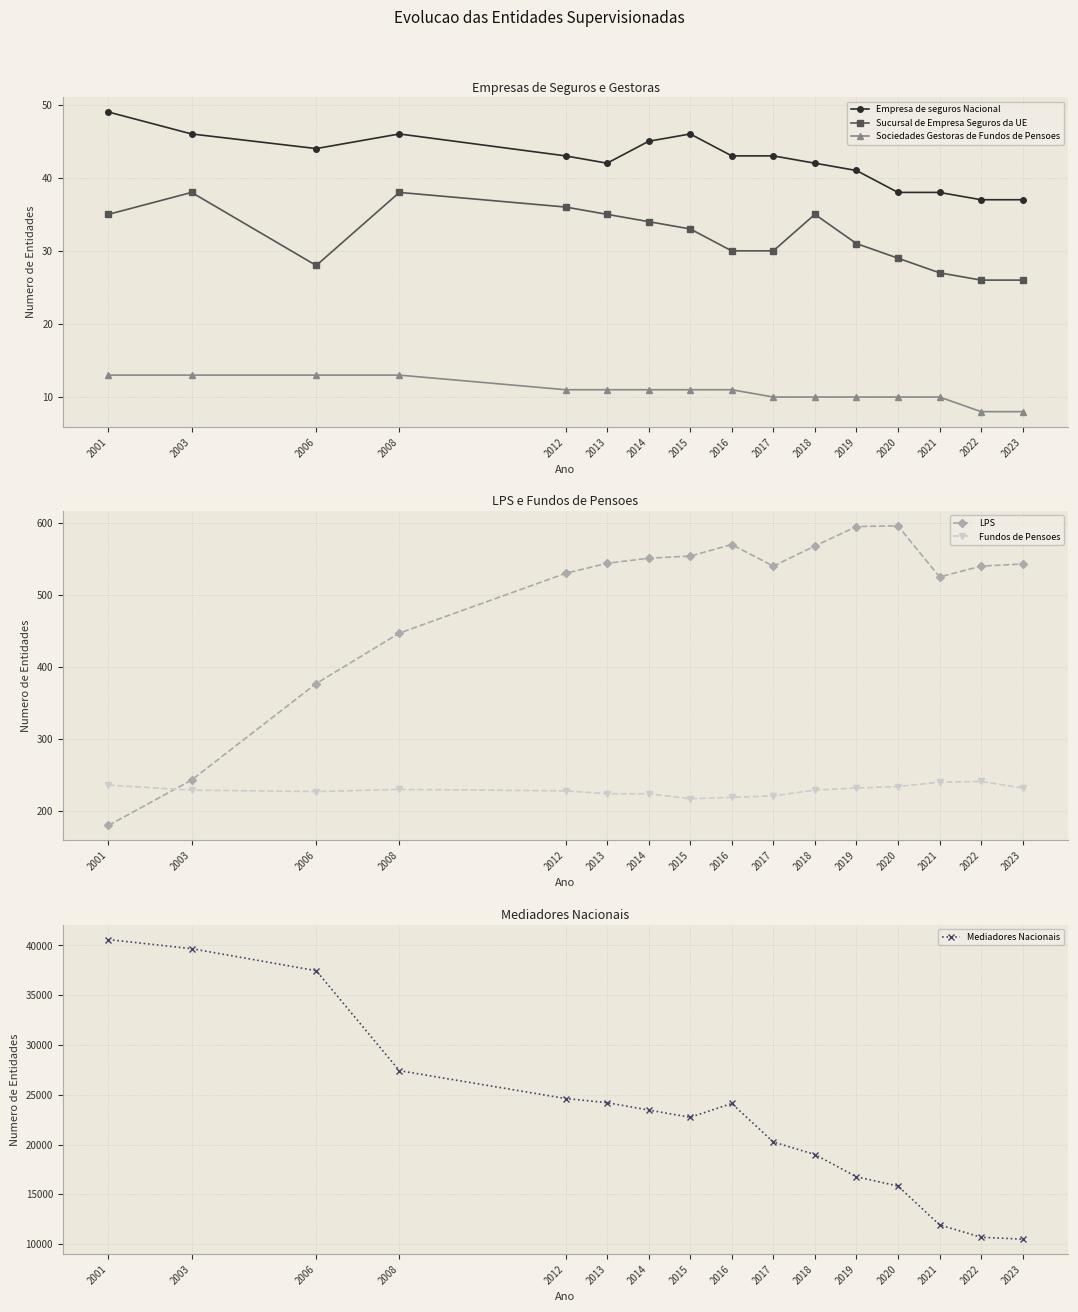

Reading right to left, extract all data points from this chart.

Empresa de seguros Nacional: 37	37	38	38	41	42	43	43	46	45	42	43	46	44	46	49
Sucursal de Empresa Seguros da UE: 26	26	27	29	31	35	30	30	33	34	35	36	38	28	38	35
Sociedades Gestoras de Fundos de Pensoes: 8	8	10	10	10	10	10	11	11	11	11	11	13	13	13	13
LPS: 543	540	525	596	595	568	540	570	554	551	544	530	447	377	243	180
Fundos de Pensoes: 232	241	240	234	232	229	221	219	217	224	224	228	230	227	229	236
Mediadores Nacionais: 10489	10687	11932	15831	16763	18999	20258	24126	22738	23465	24207	24624	27424	37466	39680	40592